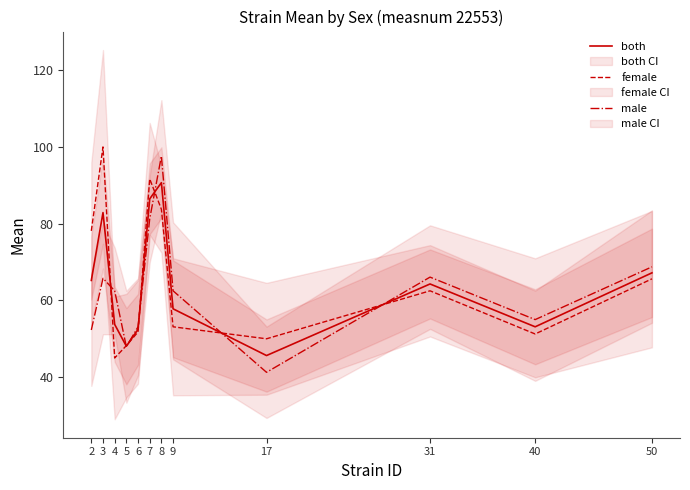

At 3, list the series in order from smallest to largest.

male, both, female